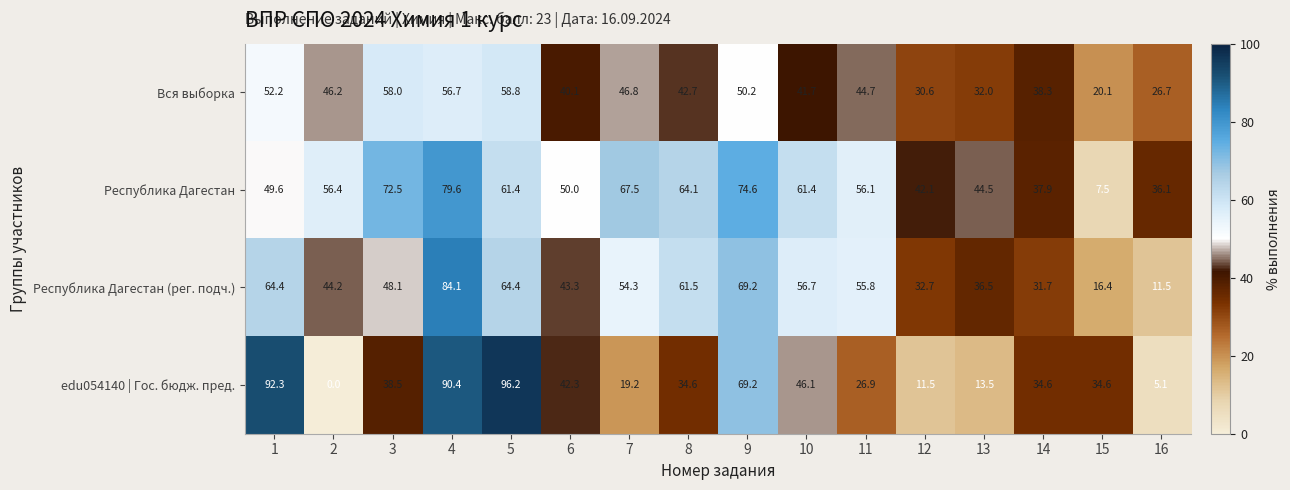

What is the average value of the Республика Дагестан series?

53.8